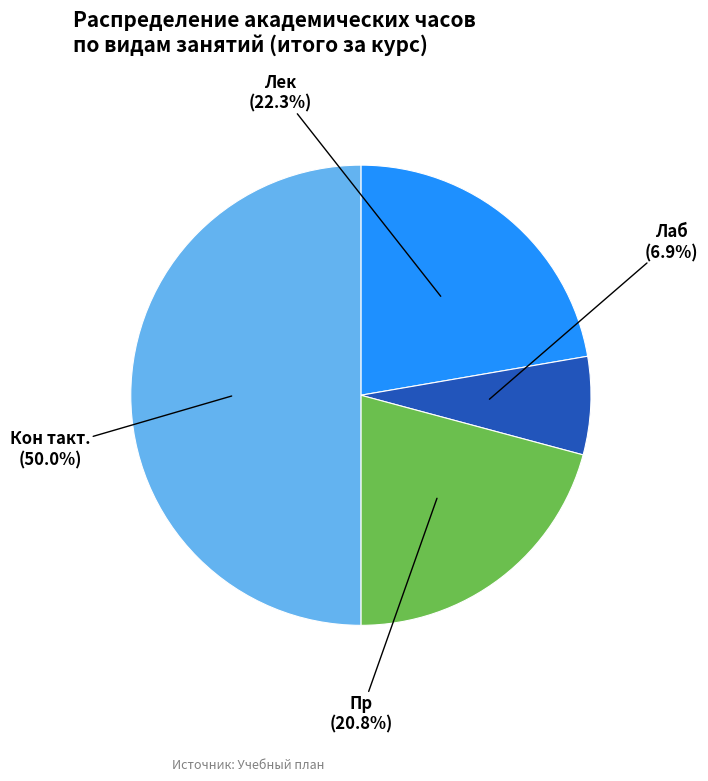

To the nearest percent, what is the combined percentage of Пр and Лек?

43%